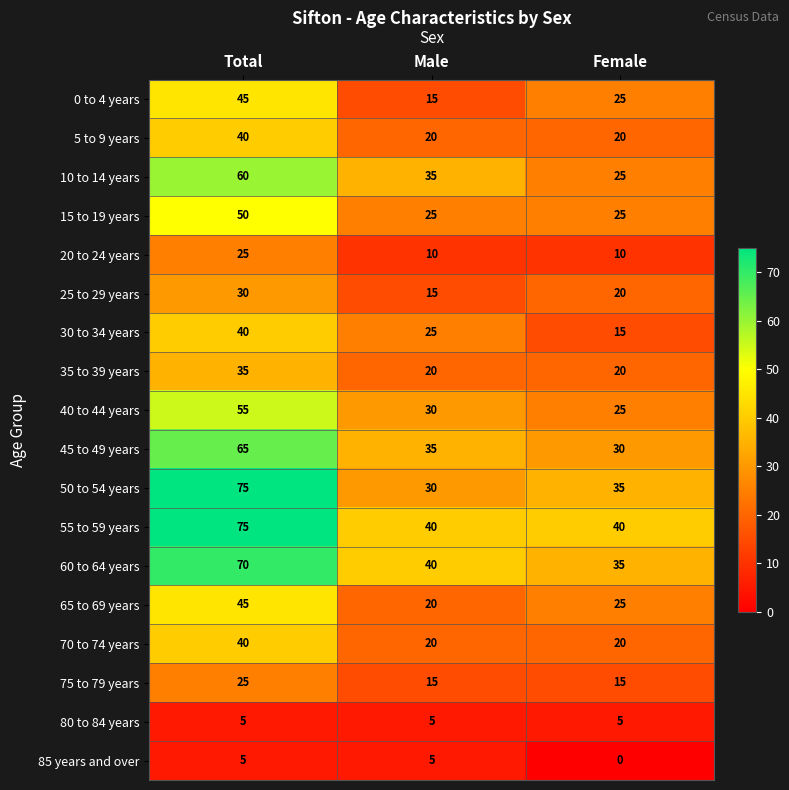

The 80 to 84 years series shows 2 at Female. True or false?

False